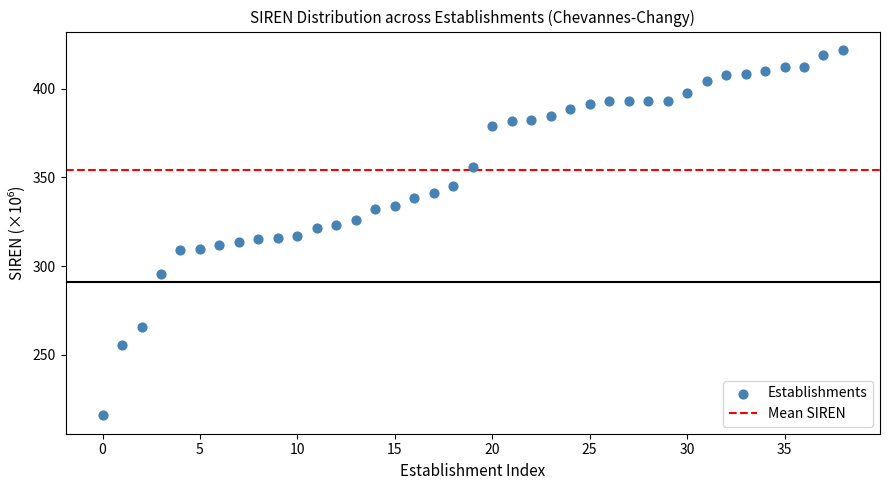

What is the range of Y values (max minus min)?

206.2